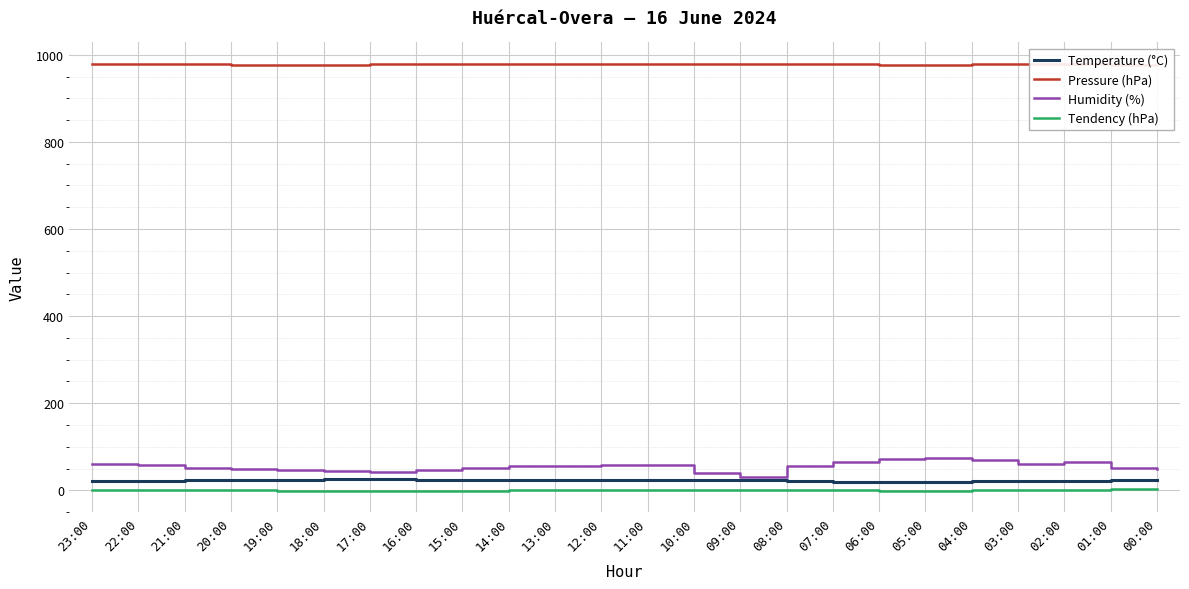

At which category is the sum across all series the highest?

05:00